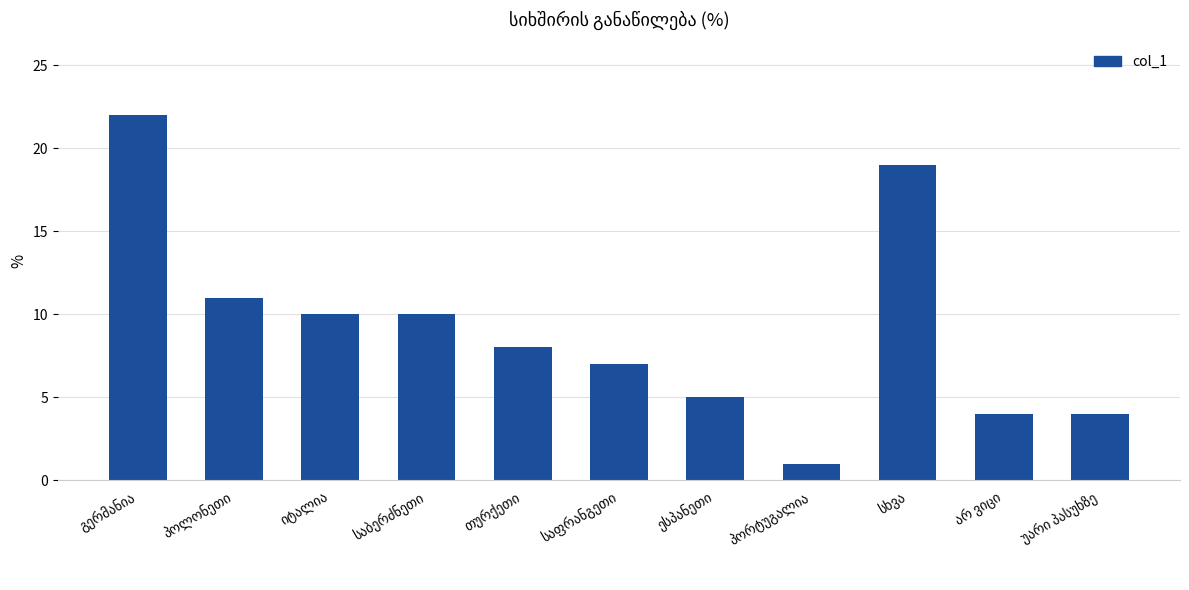

What is the maximum value shown in the chart?

22